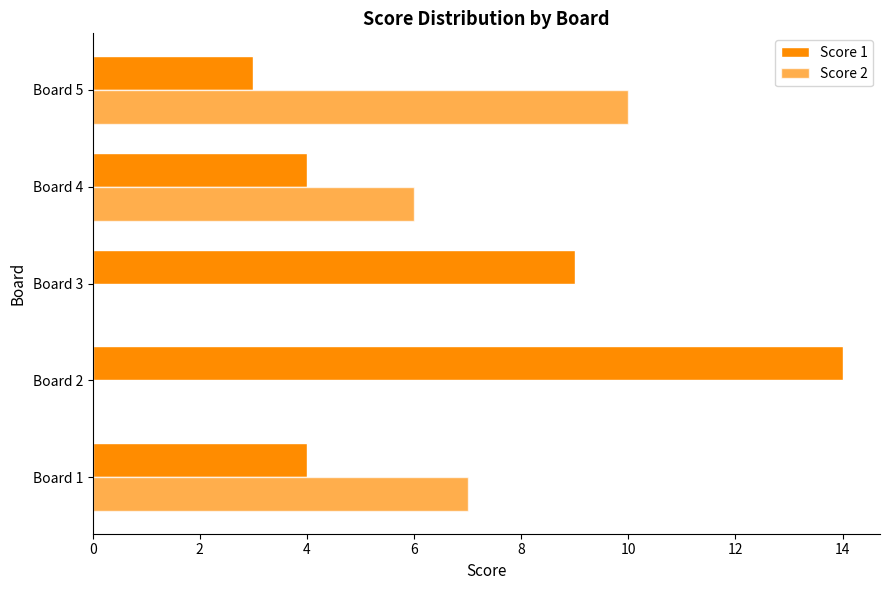

Reading left to right, what are all the values shown in this chart?

Score 1: 4	14	9	4	3
Score 2: 7	0	0	6	10